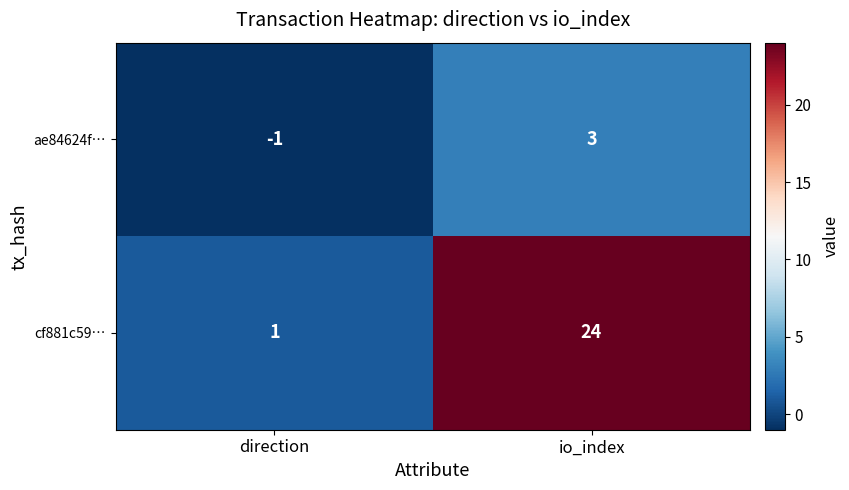

What is the greatest value displayed?

24